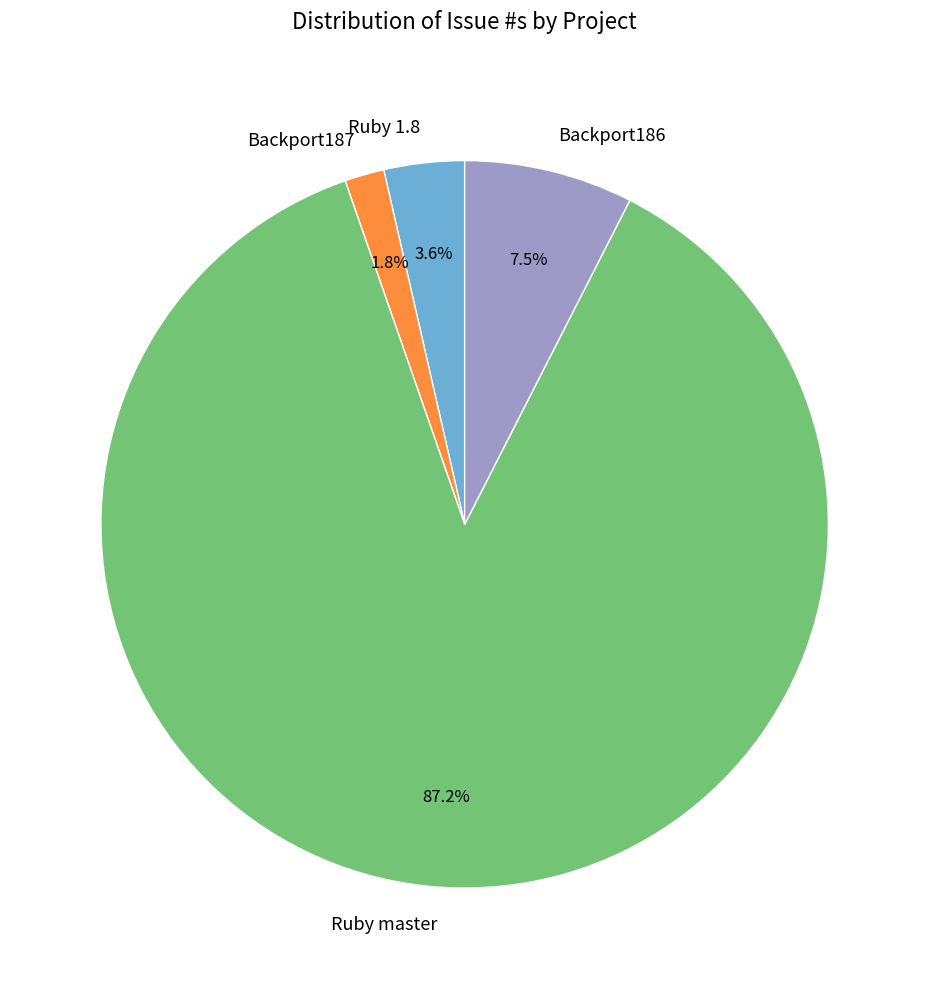

Combined, what portion of the pie is Ruby master and Ruby 1.8?

90.7%